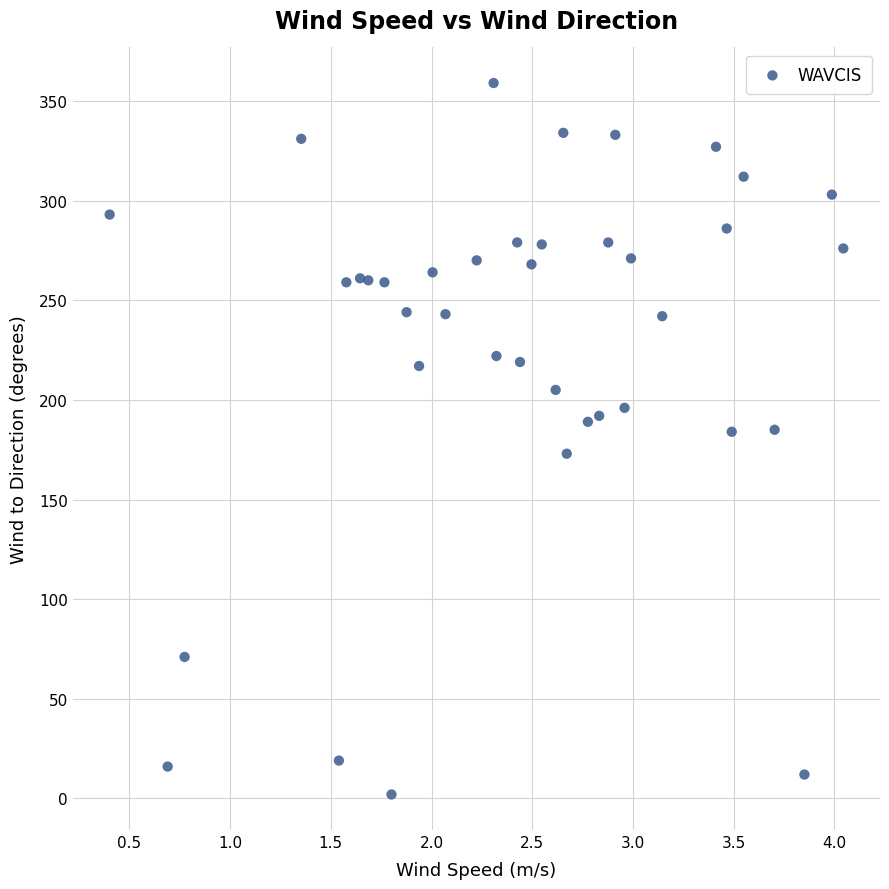

How many points are shown in the scatter plot?

39